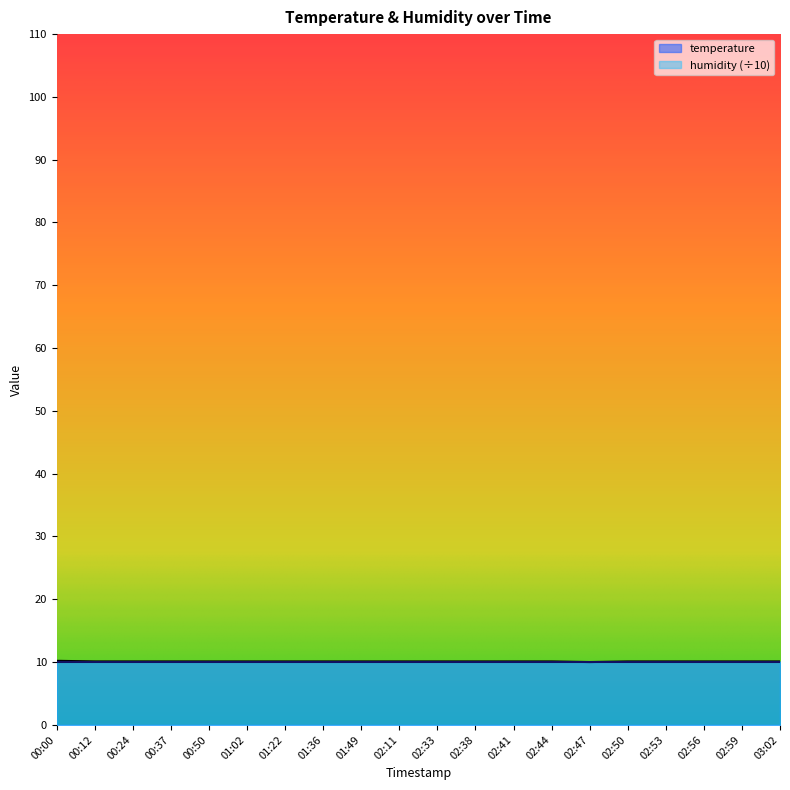

How many points are lower than both their immediate neighbors (excluding endpoints)?

1